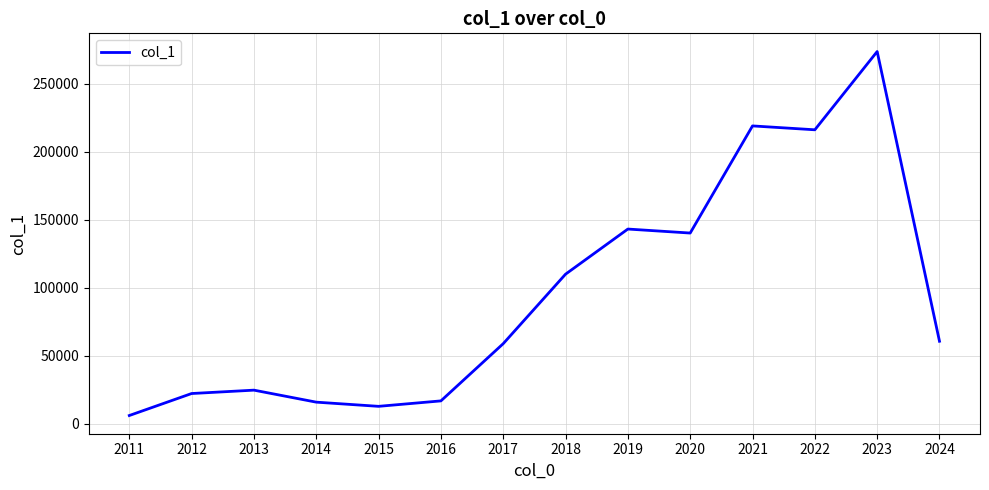

How many interior local valleys (lower than both neighbors) does the data have?

3